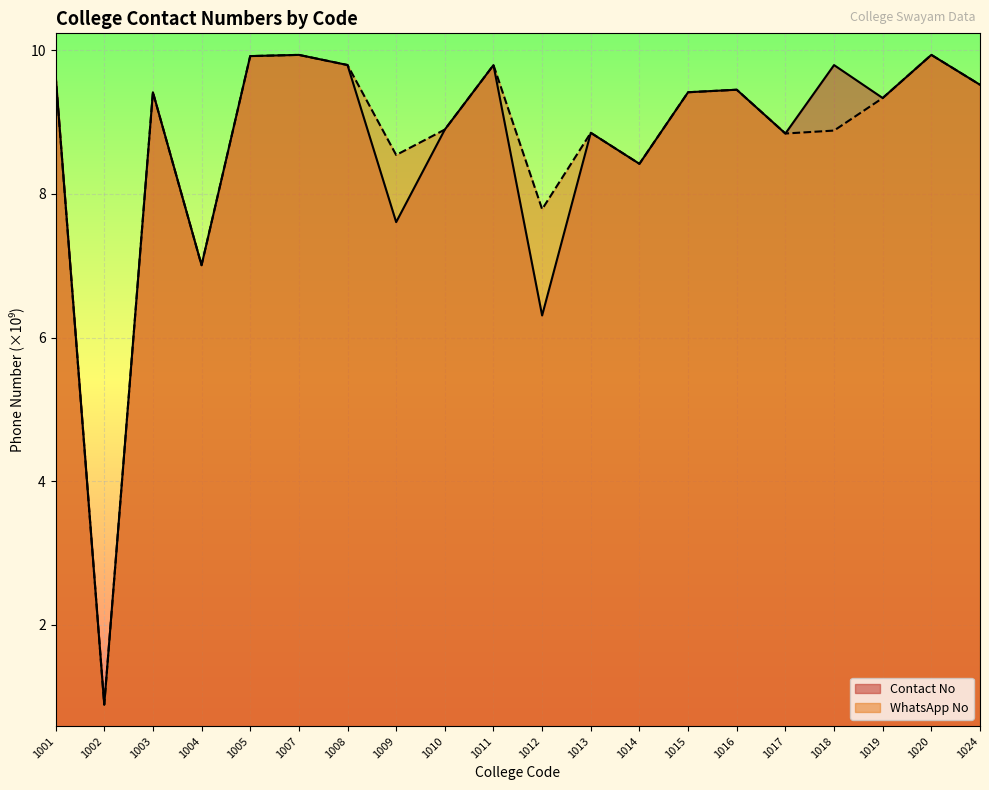

What is the difference between the second highest and minimum values in the Contact No series?

9.0